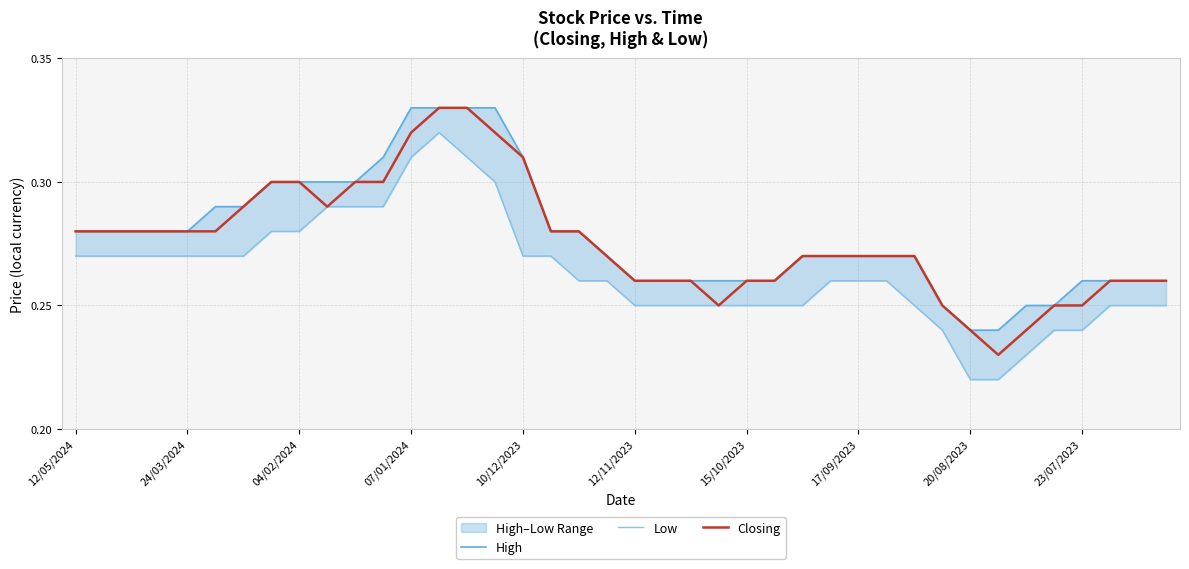

What is the difference between the maximum and minimum values in the High series?

0.1